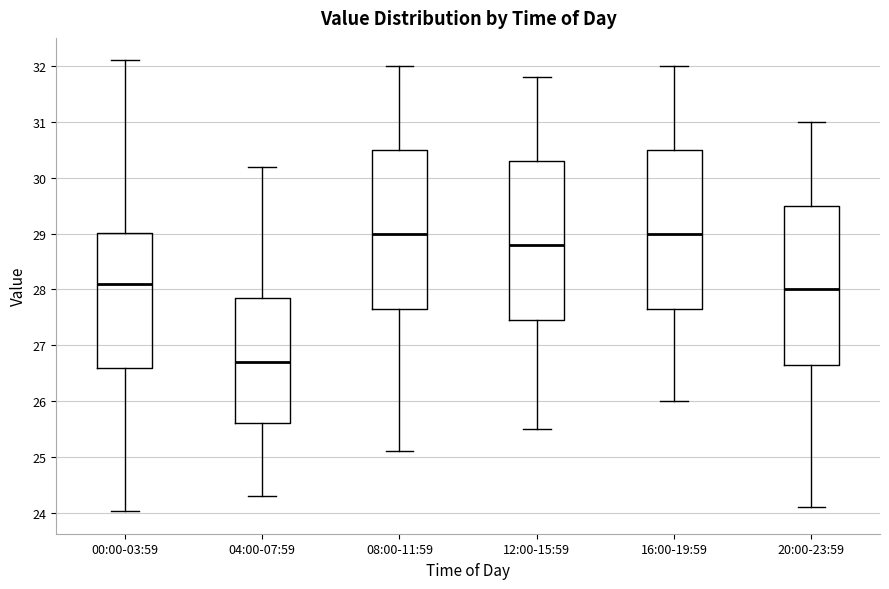

Reading left to right, transcribe this box plot: for each box, give where its median line is, the range the box spans, and where its two whiskers end, as read against the y-axis. The values are not printed on the chart, so give them approximately, as read against the axis.

00:00-03:59: median 28.1, box 26.6 to 29.0, whiskers 24.0 to 32.1
04:00-07:59: median 26.7, box 25.6 to 27.9, whiskers 24.3 to 30.2
08:00-11:59: median 29.0, box 27.7 to 30.5, whiskers 25.1 to 32.0
12:00-15:59: median 28.8, box 27.5 to 30.3, whiskers 25.5 to 31.8
16:00-19:59: median 29.0, box 27.7 to 30.5, whiskers 26.0 to 32.0
20:00-23:59: median 28.0, box 26.7 to 29.5, whiskers 24.1 to 31.0